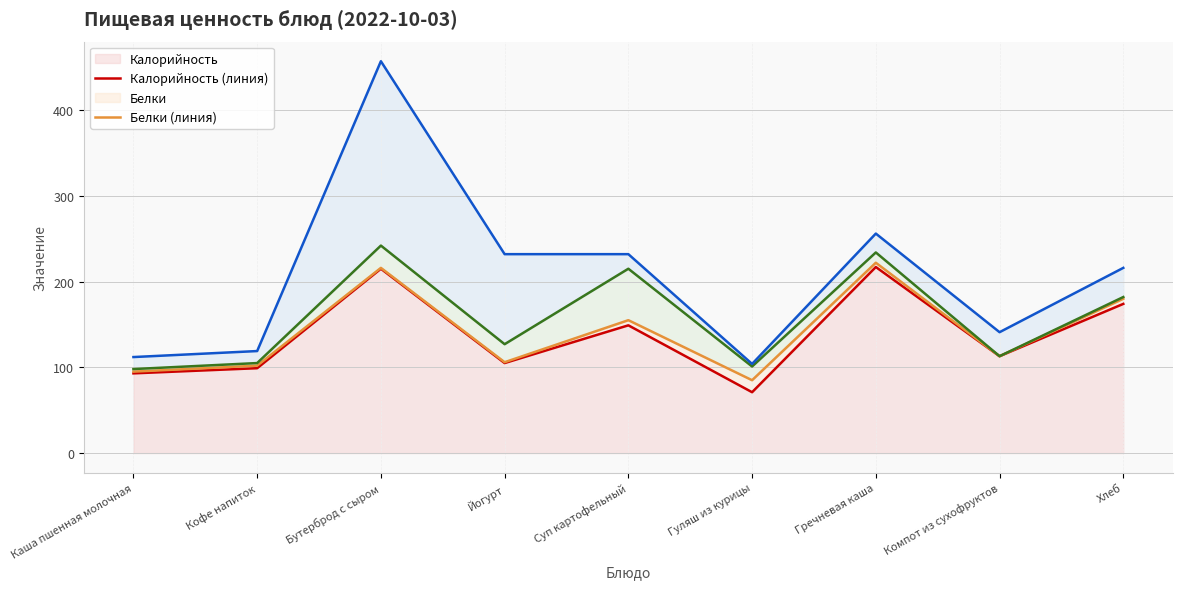

Where is the first local maximum for Углеводы (линия)?

Бутерброд с сыром